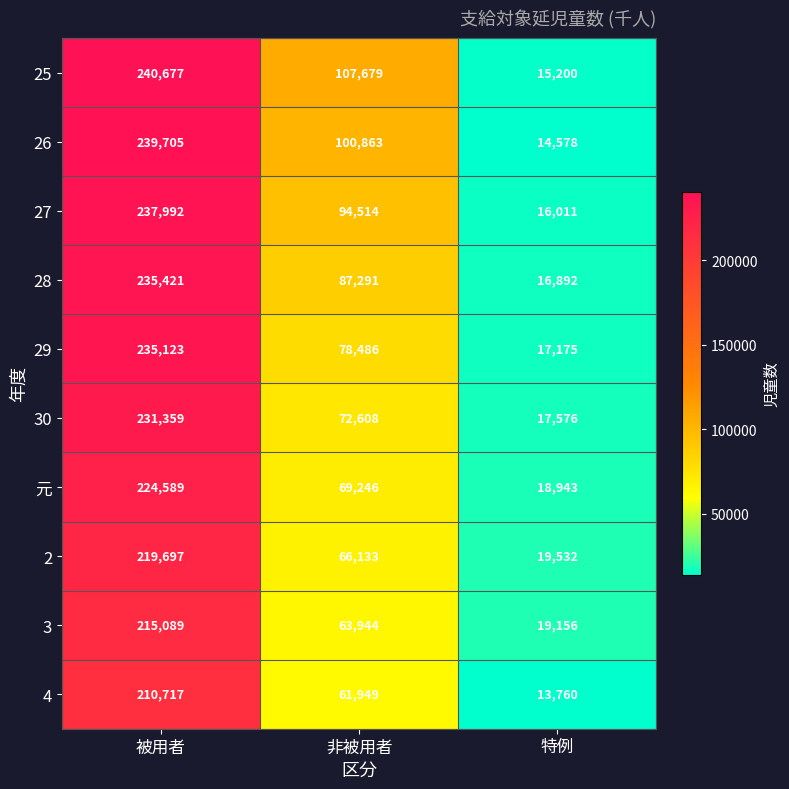

At which label is 26 closest to 127141?

非被用者